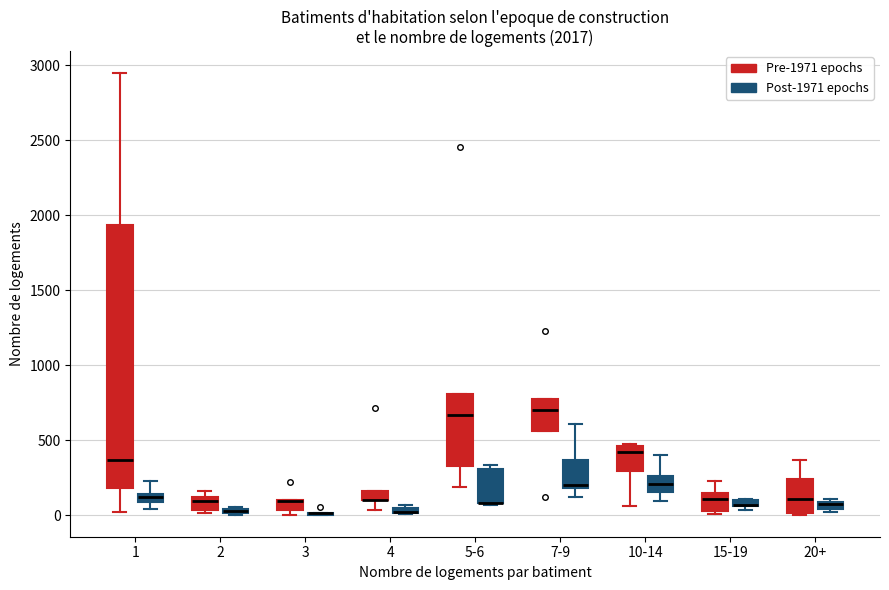

Comparing the boxes themselves (not the whiskers), which one is the tallest?

1 (Pre-1971 epochs)